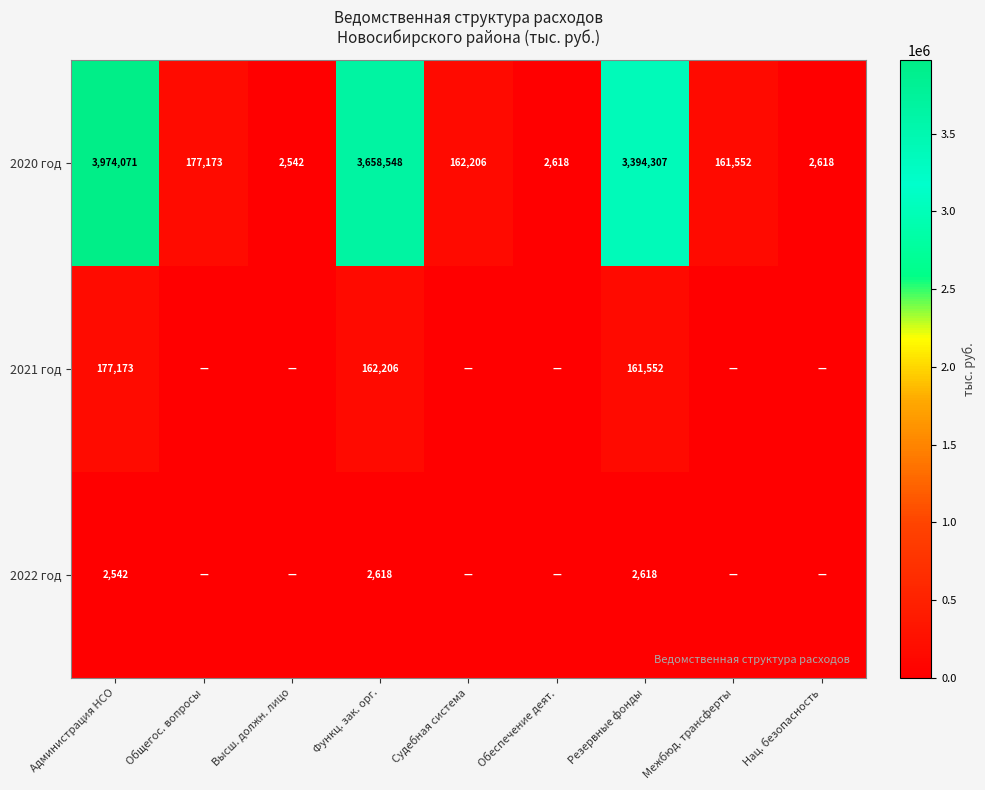

At how many categories does at least one series exceed 2138786?

3